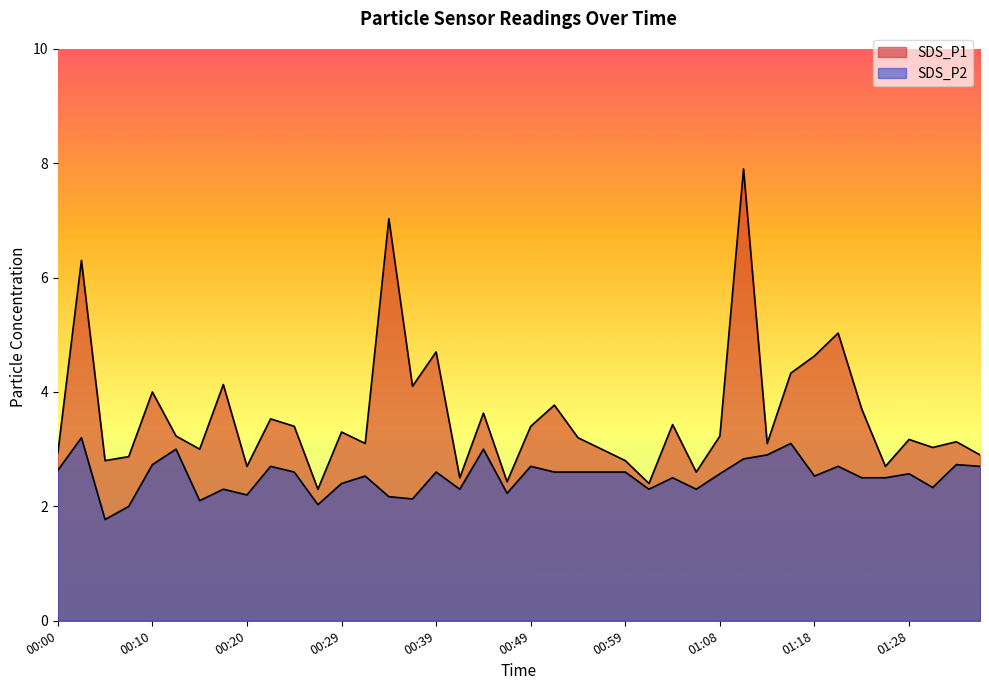

Reading left to right, extract all data points from this chart.

SDS_P1: 00:00=2.9	00:03=6.3	00:05=2.8	00:07=2.9	00:10=4.0	00:12=3.2	00:15=3.0	00:17=4.1	00:20=2.7	00:22=3.5	00:24=3.4	00:27=2.3	00:29=3.3	00:32=3.1	00:34=7.0	00:37=4.1	00:39=4.7	00:42=2.5	00:44=3.6	00:46=2.4	00:49=3.4	00:51=3.8	00:54=3.2	00:56=3.0	00:59=2.8	01:01=2.4	01:03=3.4	01:06=2.6	01:08=3.2	01:11=7.9	01:13=3.1	01:16=4.3	01:18=4.6	01:21=5.0	01:23=3.7	01:26=2.7	01:28=3.2	01:30=3.0	01:33=3.1	01:35=2.9
SDS_P2: 00:00=2.6	00:03=3.2	00:05=1.8	00:07=2.0	00:10=2.7	00:12=3.0	00:15=2.1	00:17=2.3	00:20=2.2	00:22=2.7	00:24=2.6	00:27=2.0	00:29=2.4	00:32=2.5	00:34=2.2	00:37=2.1	00:39=2.6	00:42=2.3	00:44=3.0	00:46=2.2	00:49=2.7	00:51=2.6	00:54=2.6	00:56=2.6	00:59=2.6	01:01=2.3	01:03=2.5	01:06=2.3	01:08=2.6	01:11=2.8	01:13=2.9	01:16=3.1	01:18=2.5	01:21=2.7	01:23=2.5	01:26=2.5	01:28=2.6	01:30=2.3	01:33=2.7	01:35=2.7